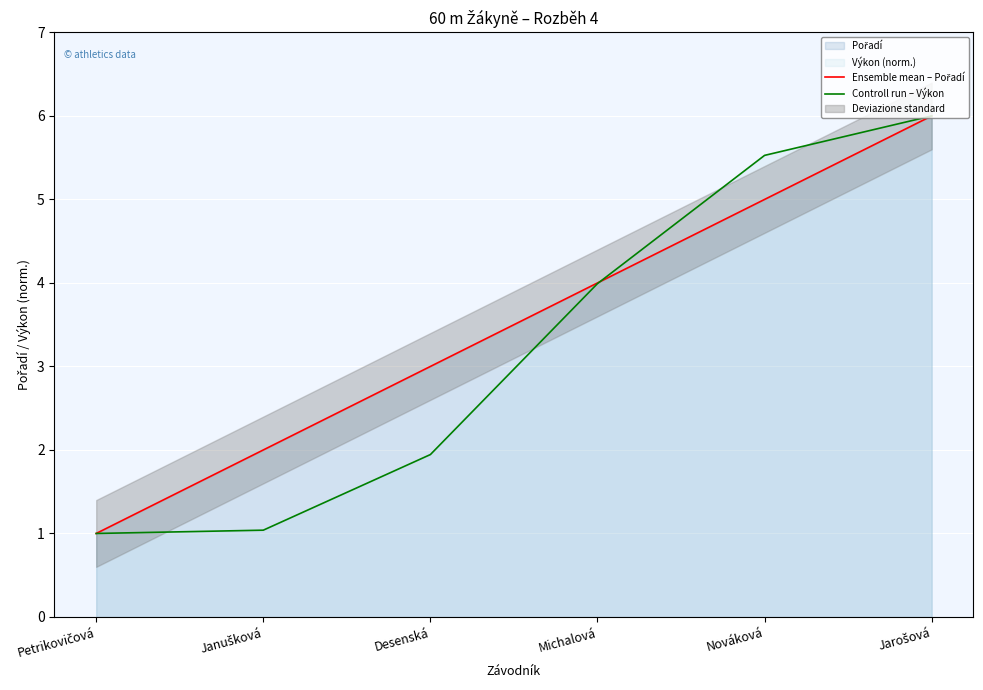

Which series has the largest total across all categories?

Ensemble mean – Pořadí